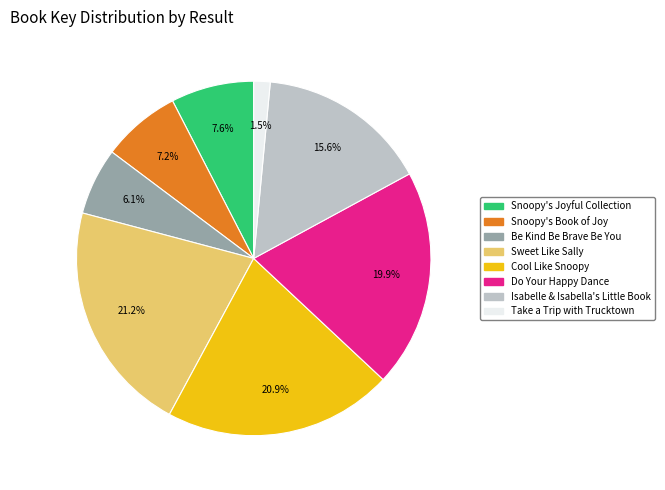

Do Sweet Like Sally and Take a Trip with Trucktown together represent more than half of the pie?

No